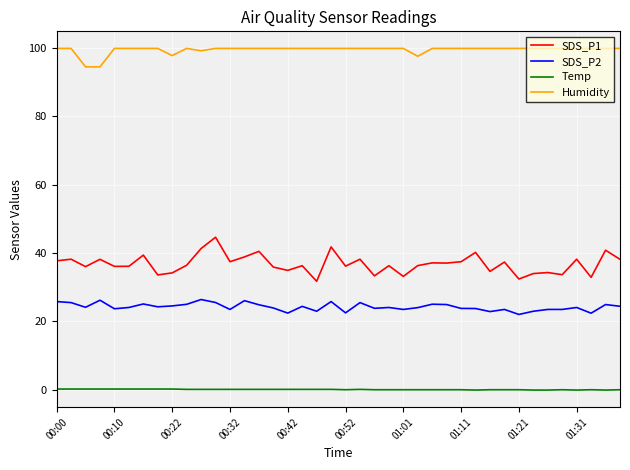

True or false: SDS_P2 and Temp cross at least once.

False